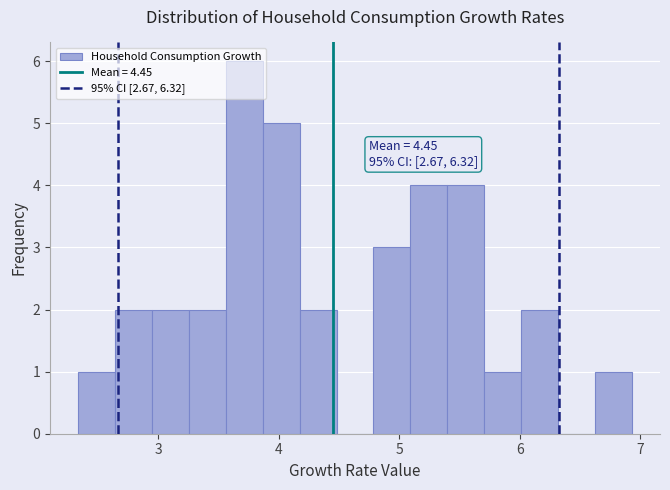

Read against the x-axis, roughly where is the centre of the tallest bar?

3.7